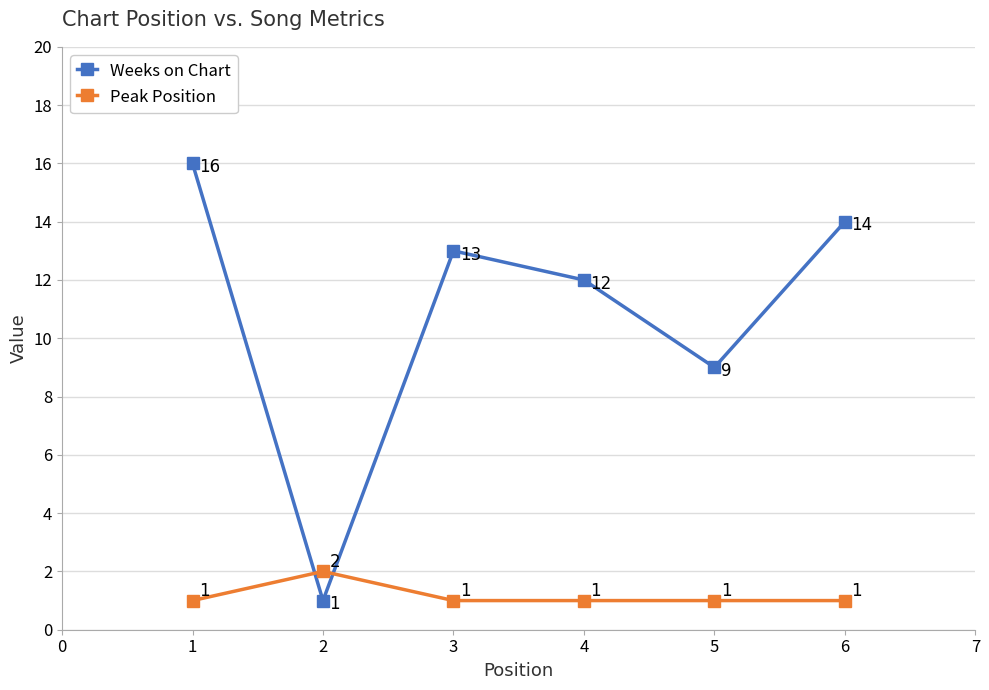

What is the value of the Peak Position point at the 1st from the left?

1